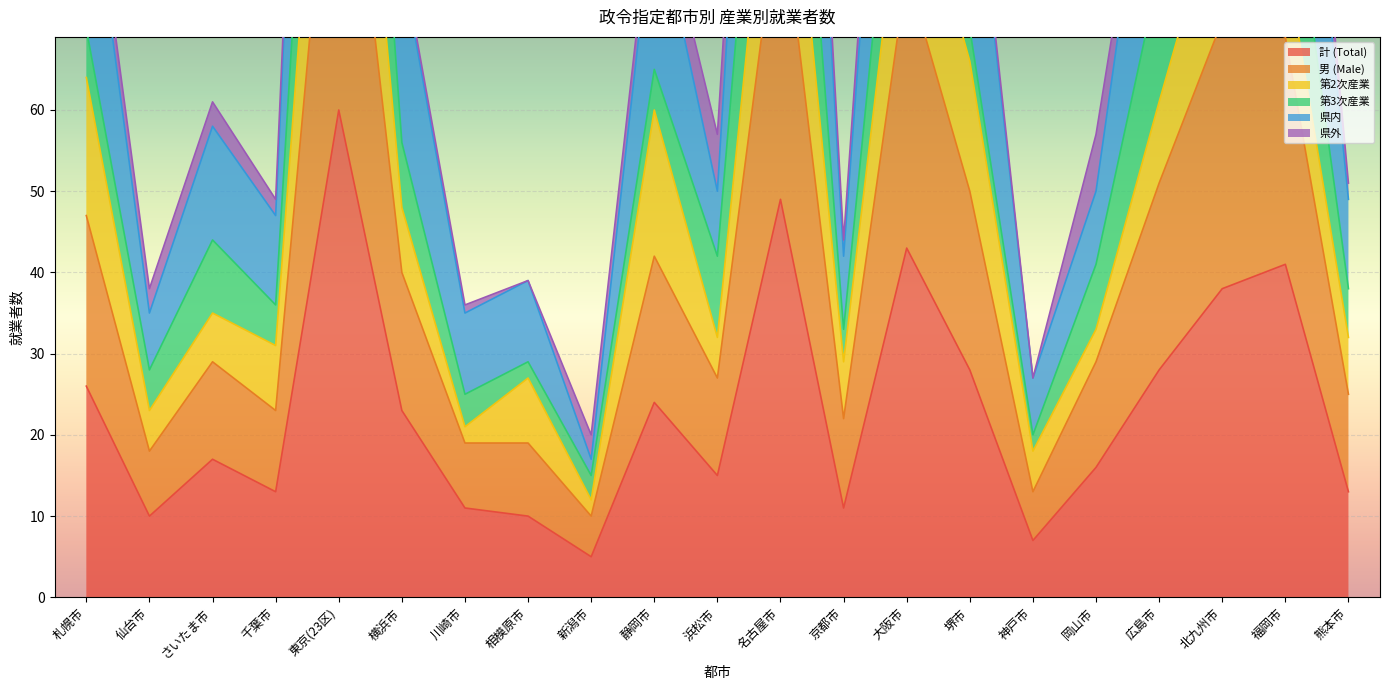

Which has a higher value, 新潟市 or 仙台市?

仙台市